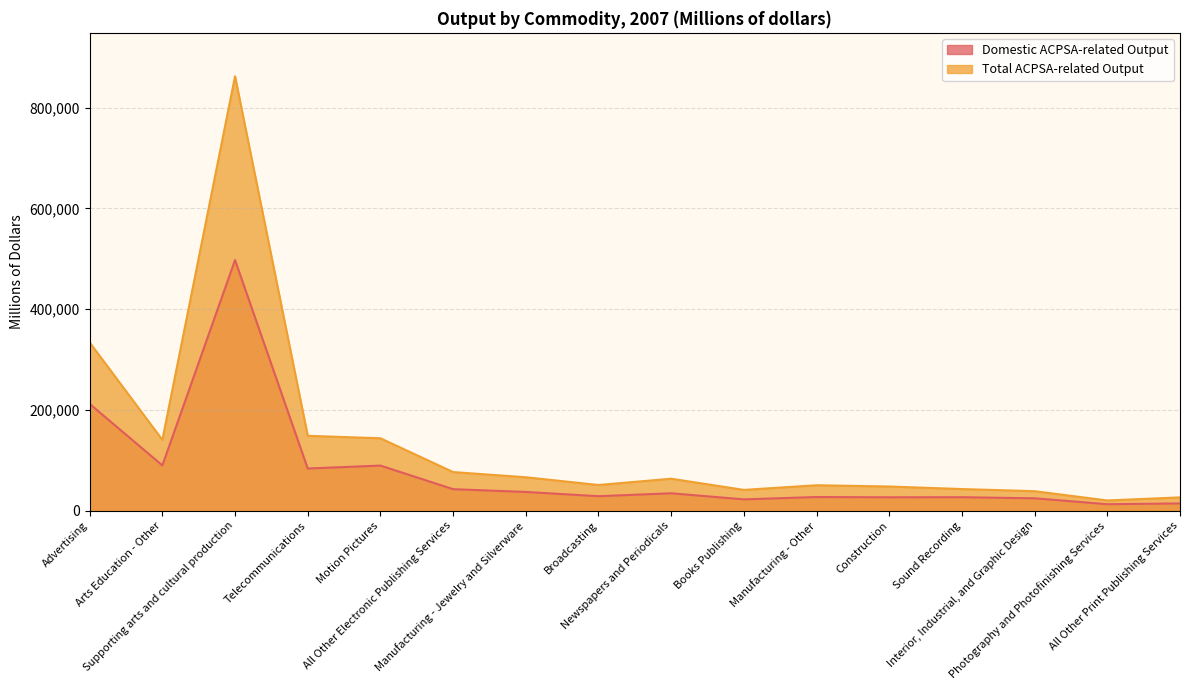

Does the chart display data point markers on the line(s)?

No